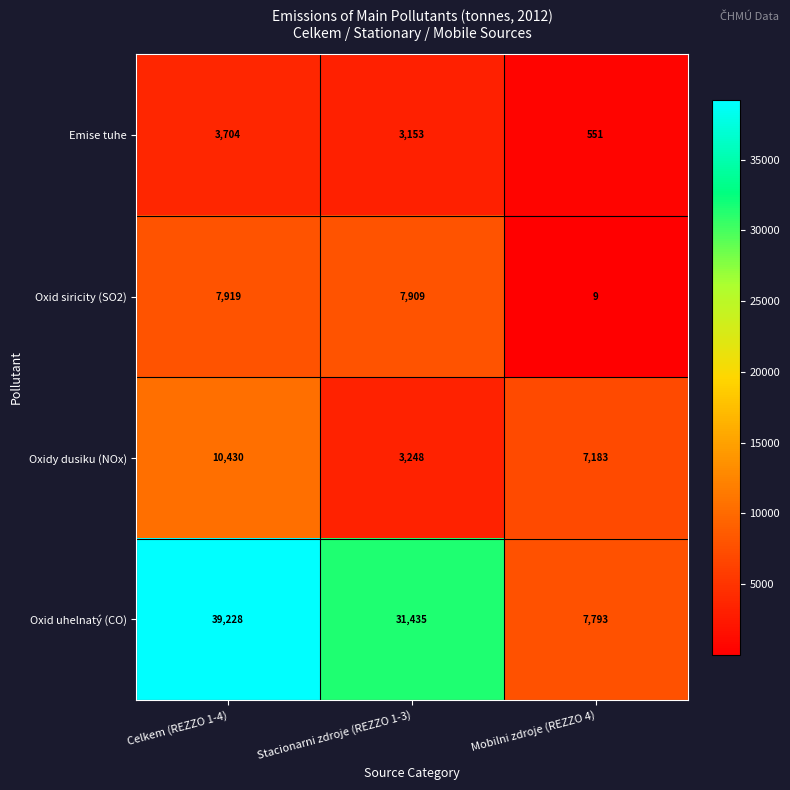

Which series has the largest total across all categories?

Oxid uhelnatý (CO)